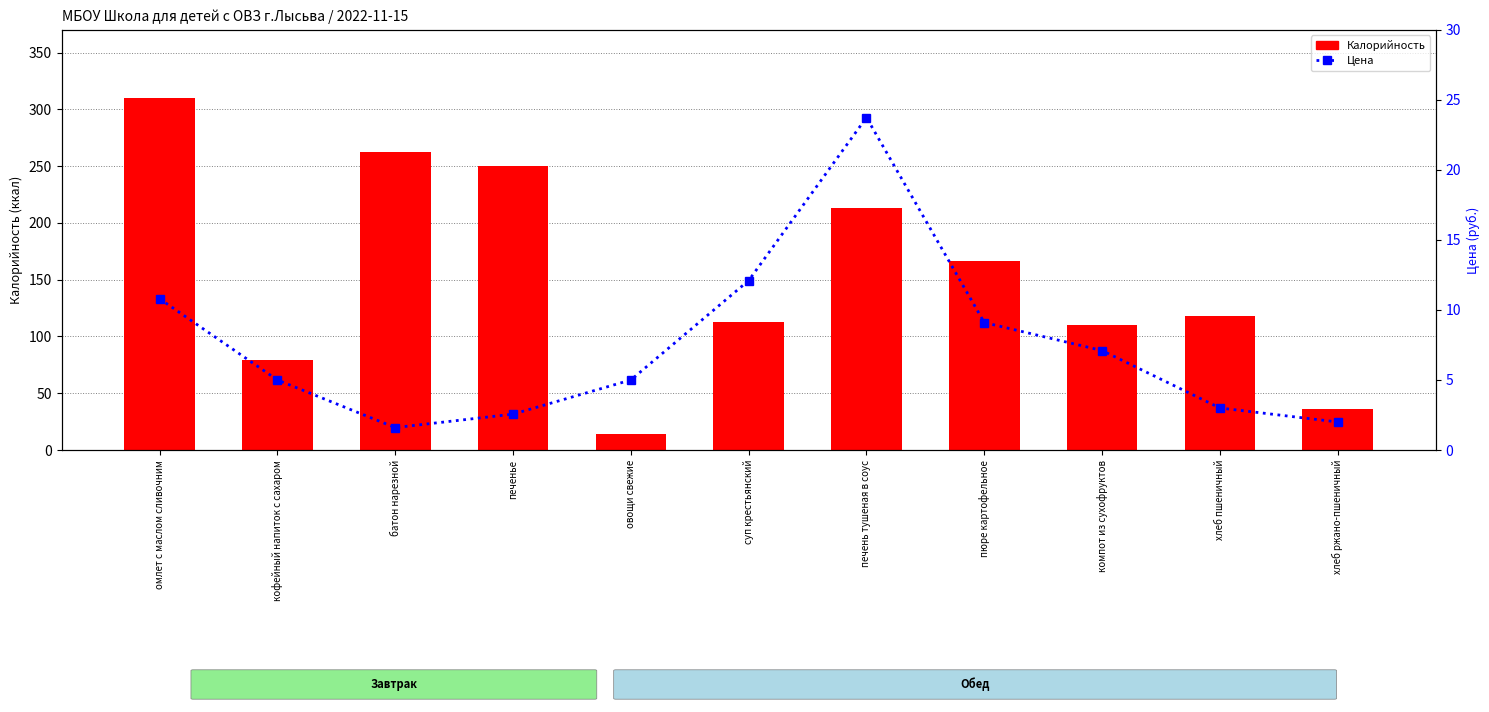

True or false: Калорийность has a value of 161.0 at омлет с маслом сливочним.

False